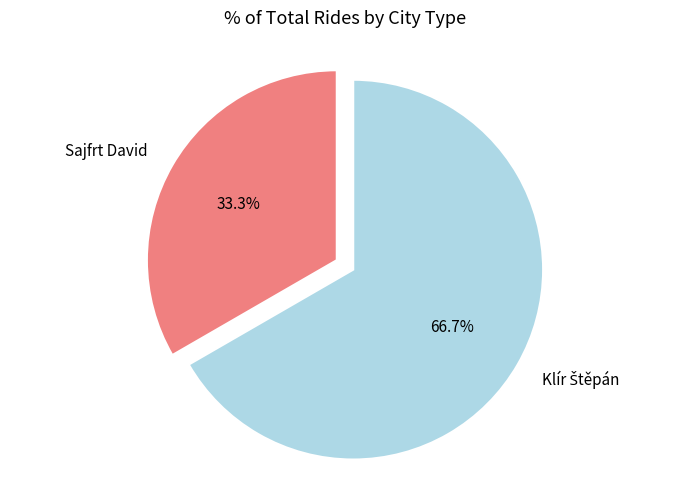

To the nearest percent, what portion does Sajfrt David represent?

33%